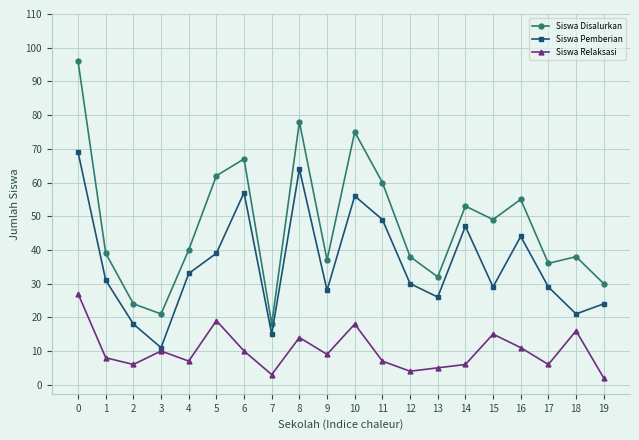

Rank the series by their average value, from highest to lowest.

Siswa Disalurkan, Siswa Pemberian, Siswa Relaksasi